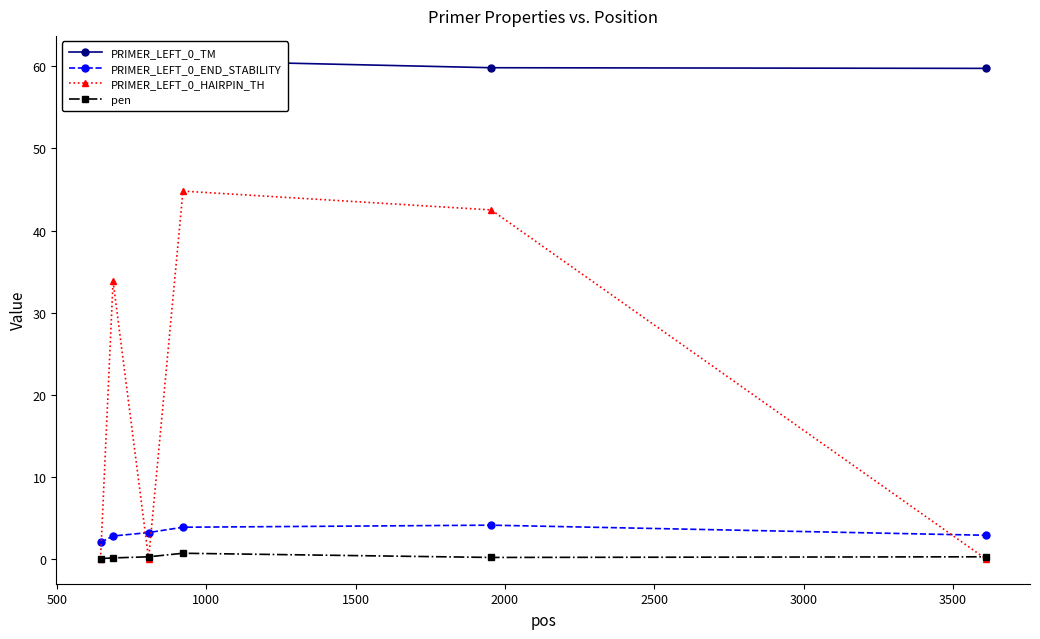

What is the highest value of the PRIMER_LEFT_0_END_STABILITY series?

4.1